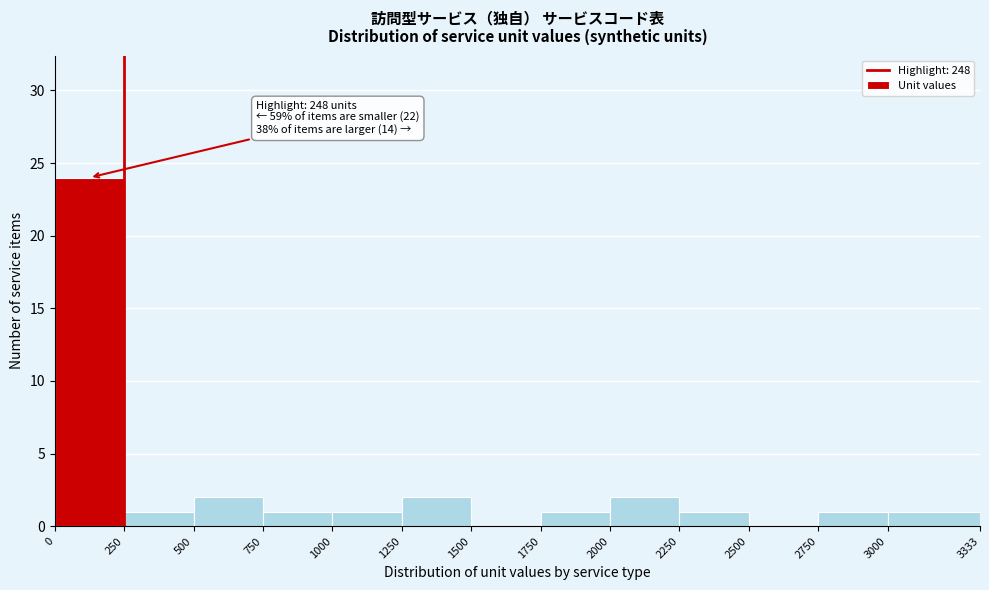

Which range on the x-axis has the tallest bar?

0 to 250